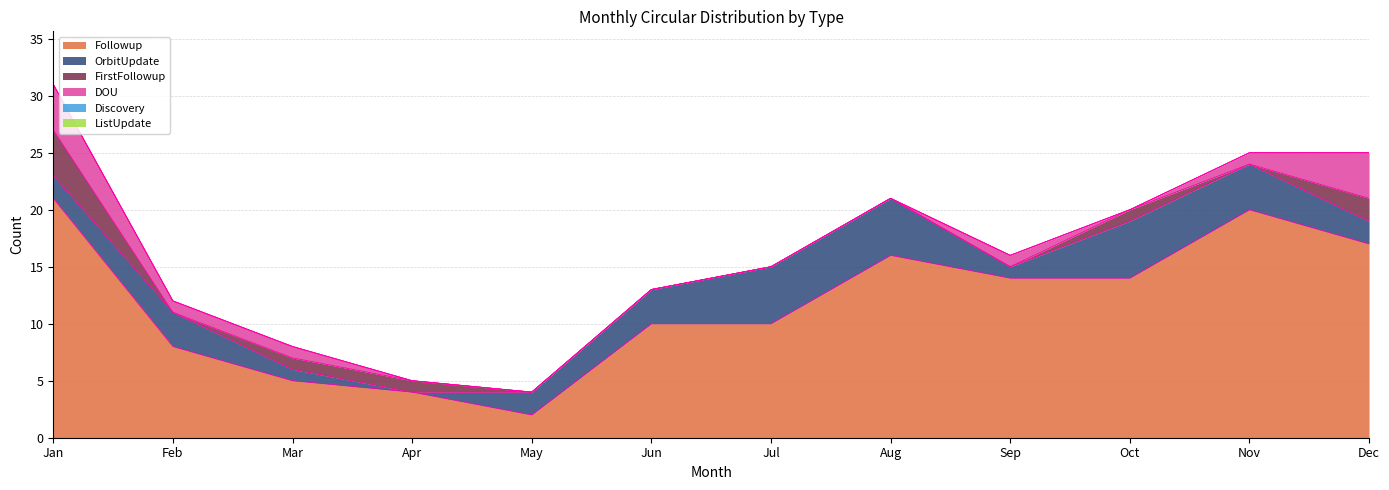

Between Mar and Sep, which is larger?

Sep